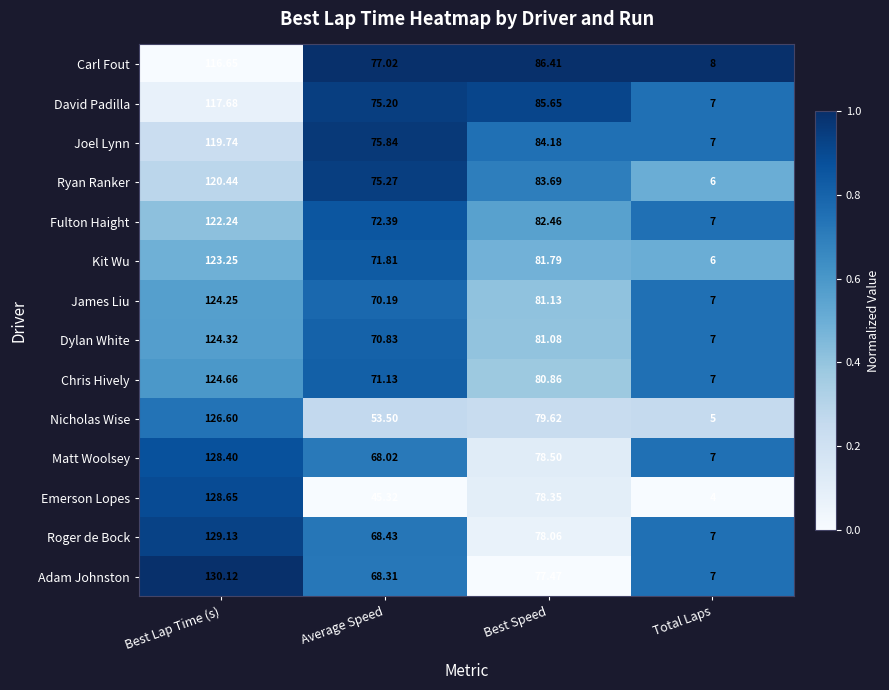

List the labels in order of Adam Johnston value, largest first.

Best Lap Time (s), Best Speed, Average Speed, Total Laps